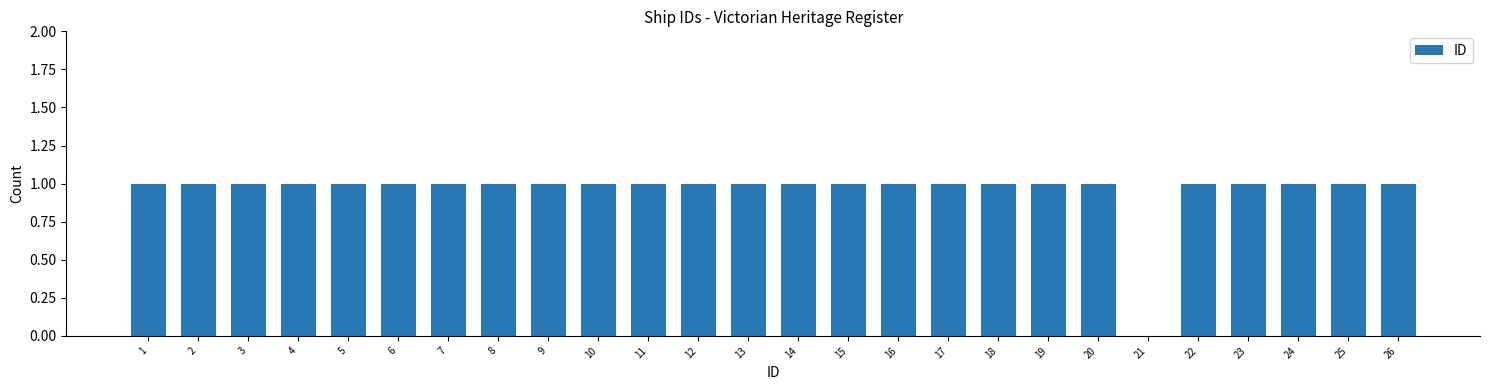

Reading left to right, extract all data points from this chart.

1=1	2=1	3=1	4=1	5=1	6=1	7=1	8=1	9=1	10=1	11=1	12=1	13=1	14=1	15=1	16=1	17=1	18=1	19=1	20=1	21=0	22=1	23=1	24=1	25=1	26=1